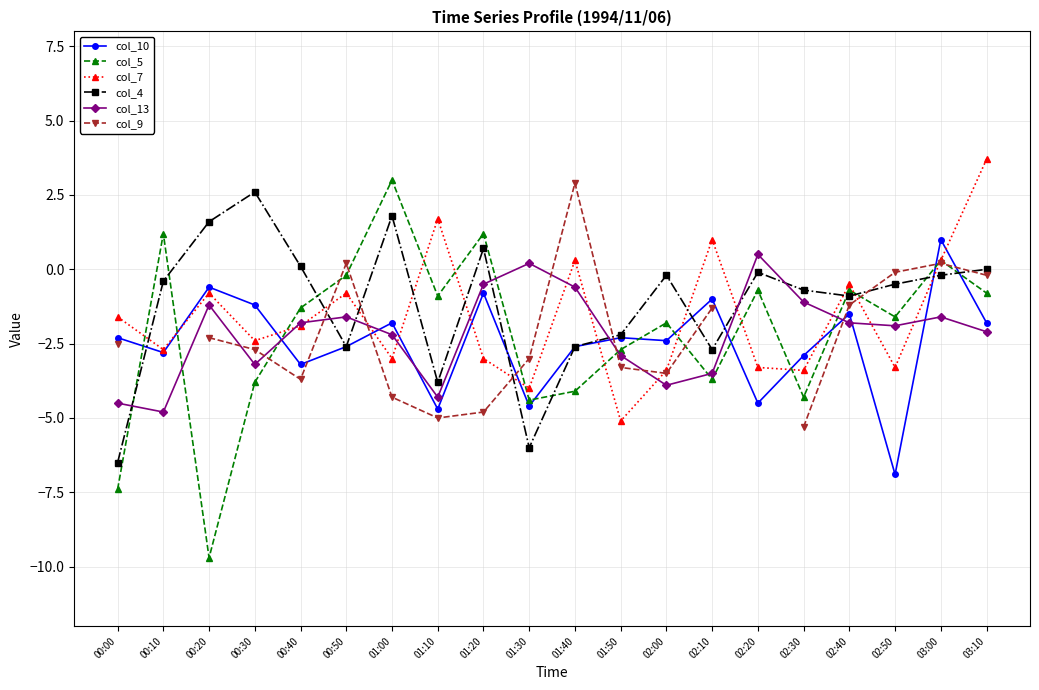

True or false: col_7 has more than 1 interior local peaks.

True